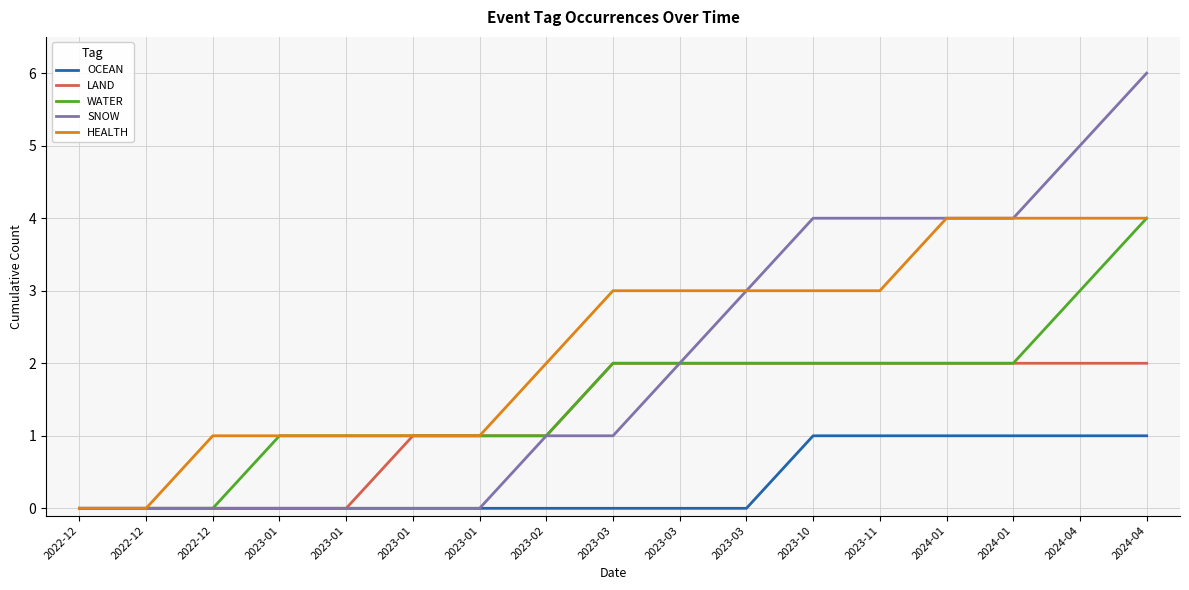

What is the label of the 3rd point from the right?

2024-01